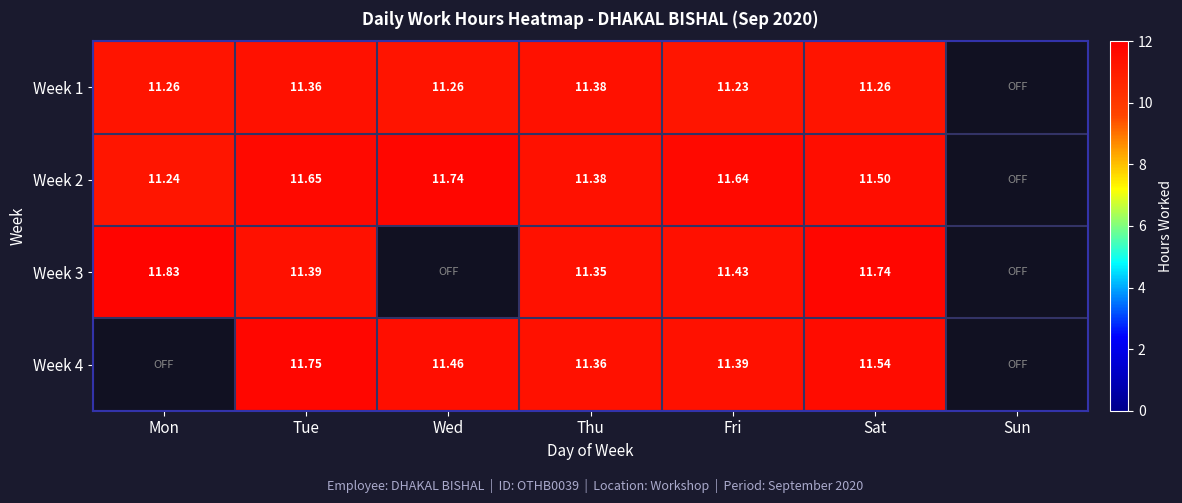

True or false: Week 2 has a value of 19.1 at Fri.

False